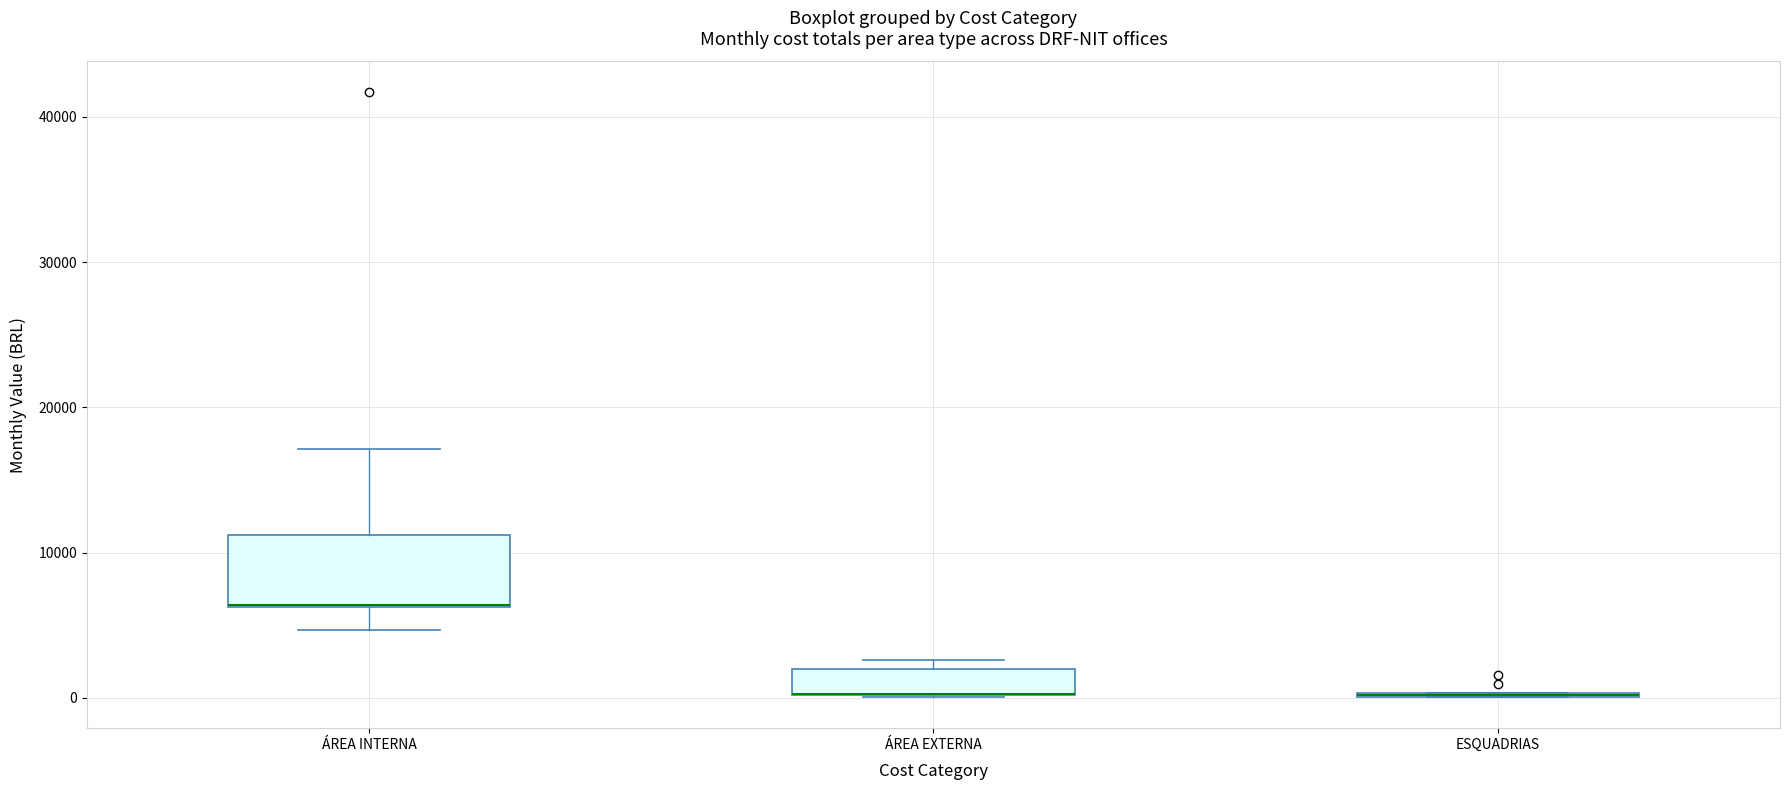

Reading left to right, read every box against the y-axis: the position of its median line, the range the box covers, and the ends of its whiskers. The values are not printed on the chart, so give them approximately, as read against the axis.

ÁREA INTERNA: median 6000 (drawn on the box's lower edge), box 6000 to 11000, whiskers 5000 to 17000
ÁREA EXTERNA: median 0 (drawn on the box's lower edge), box 0 to 2000, whiskers 0 to 3000
ESQUADRIAS: box collapsed to a line at 0, whiskers 0 to 0